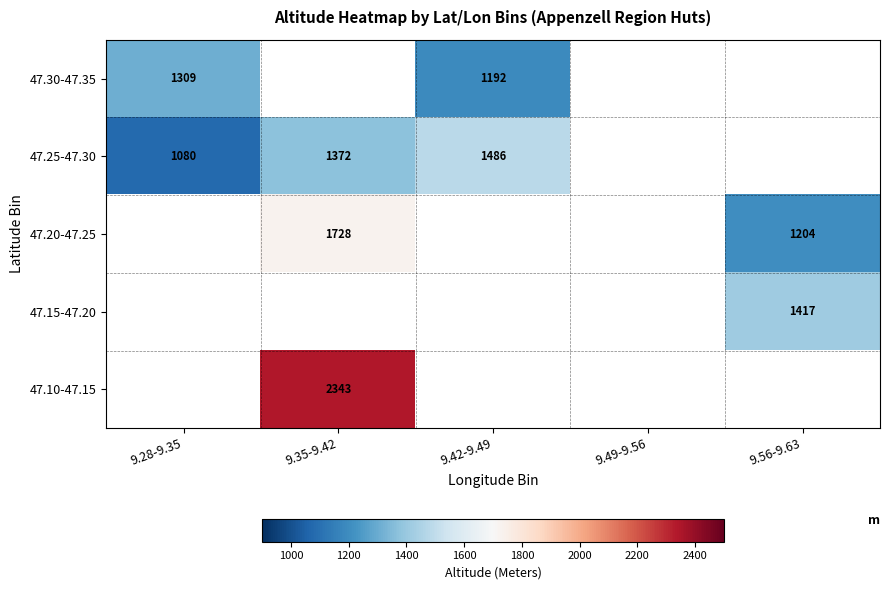

True or false: 47.30-47.35 has a value of 1192 at 9.42-9.49.

True